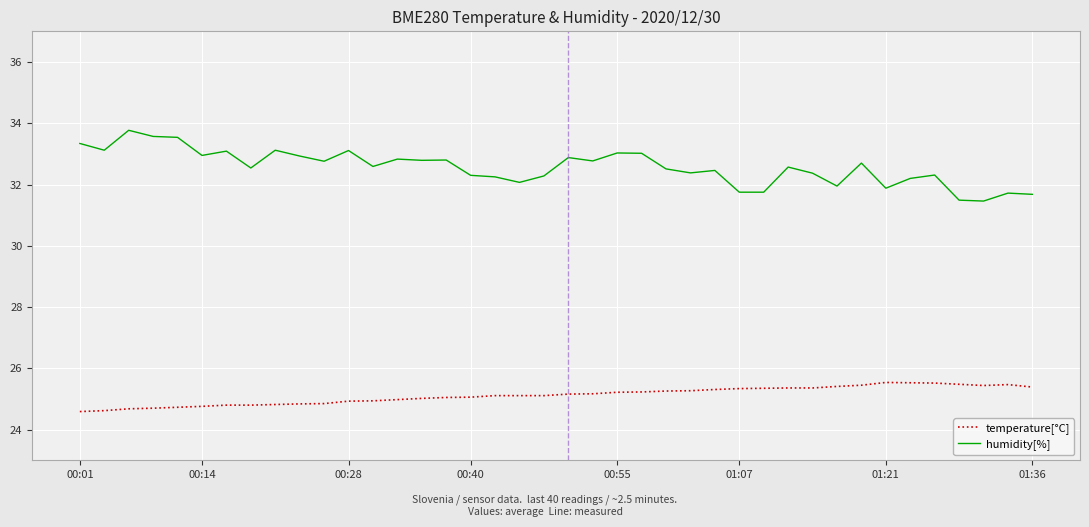

What are all the series names shown in the legend?

temperature[°C], humidity[%]